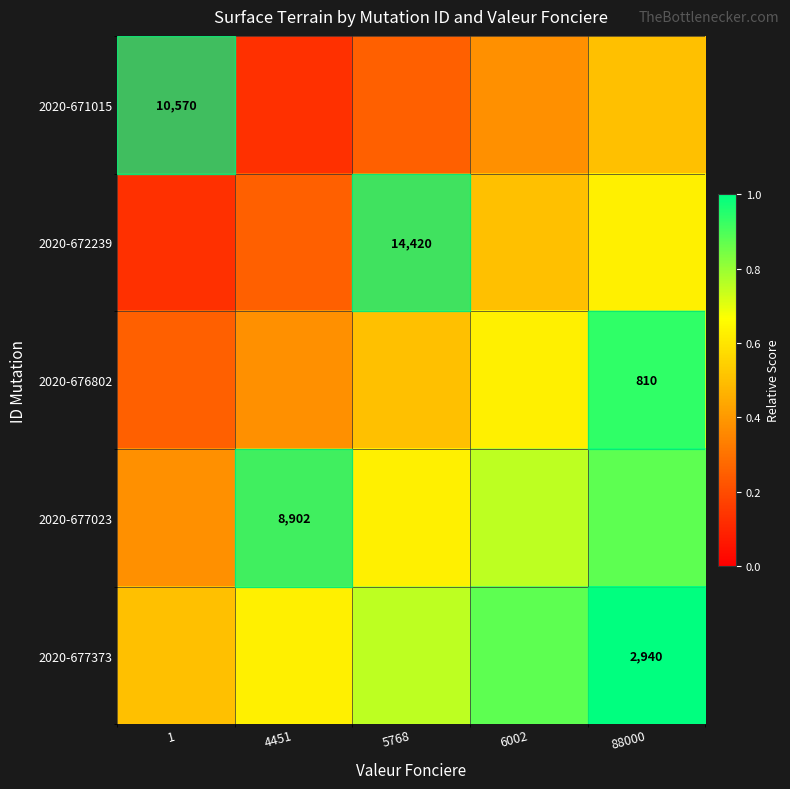

Which series has the largest range (max minus min)?

2020-671015